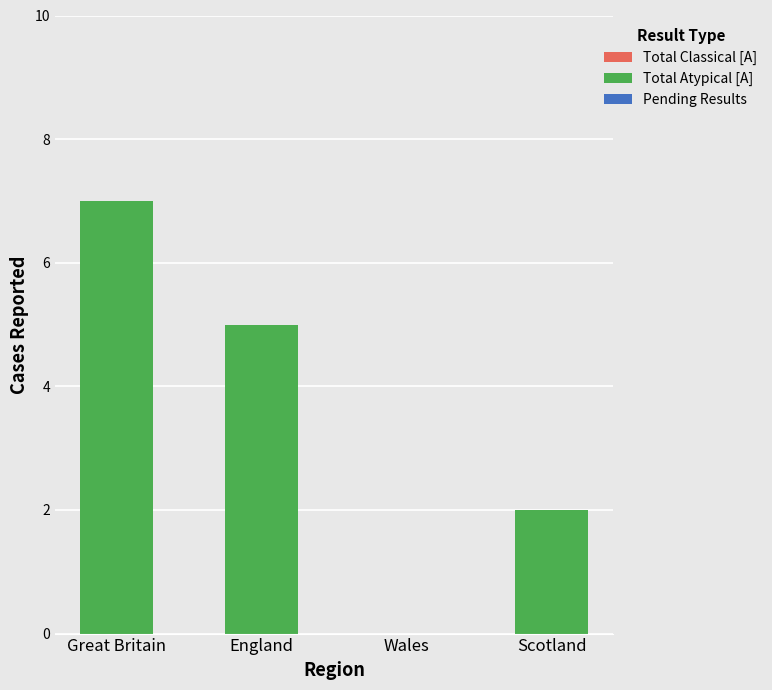

What is the sum of all values?

14